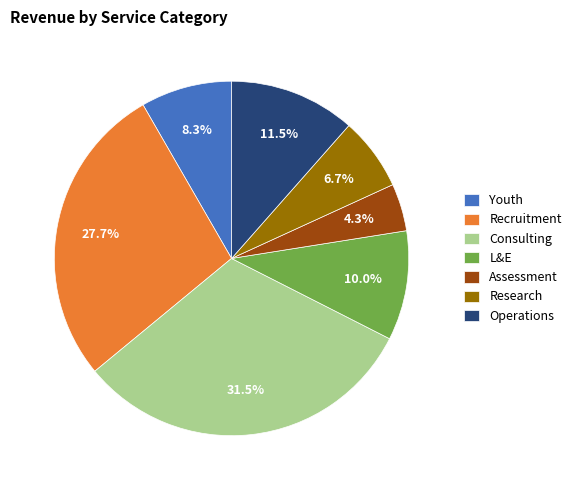

Combined, what portion of the pie is Operations and Assessment?

15.8%